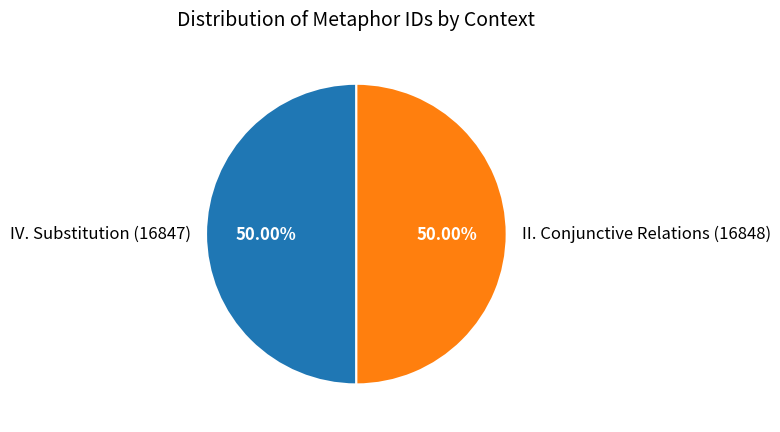

Do IV. Substitution and II. Conjunctive Relations together represent more than half of the pie?

Yes